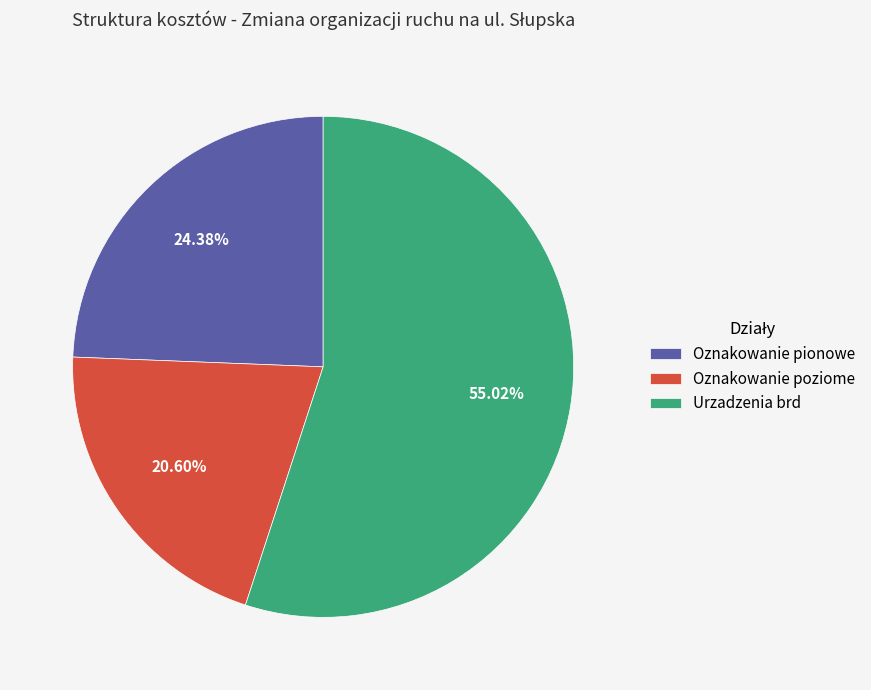

To the nearest percent, what percentage of the pie is Oznakowanie pionowe?

24%